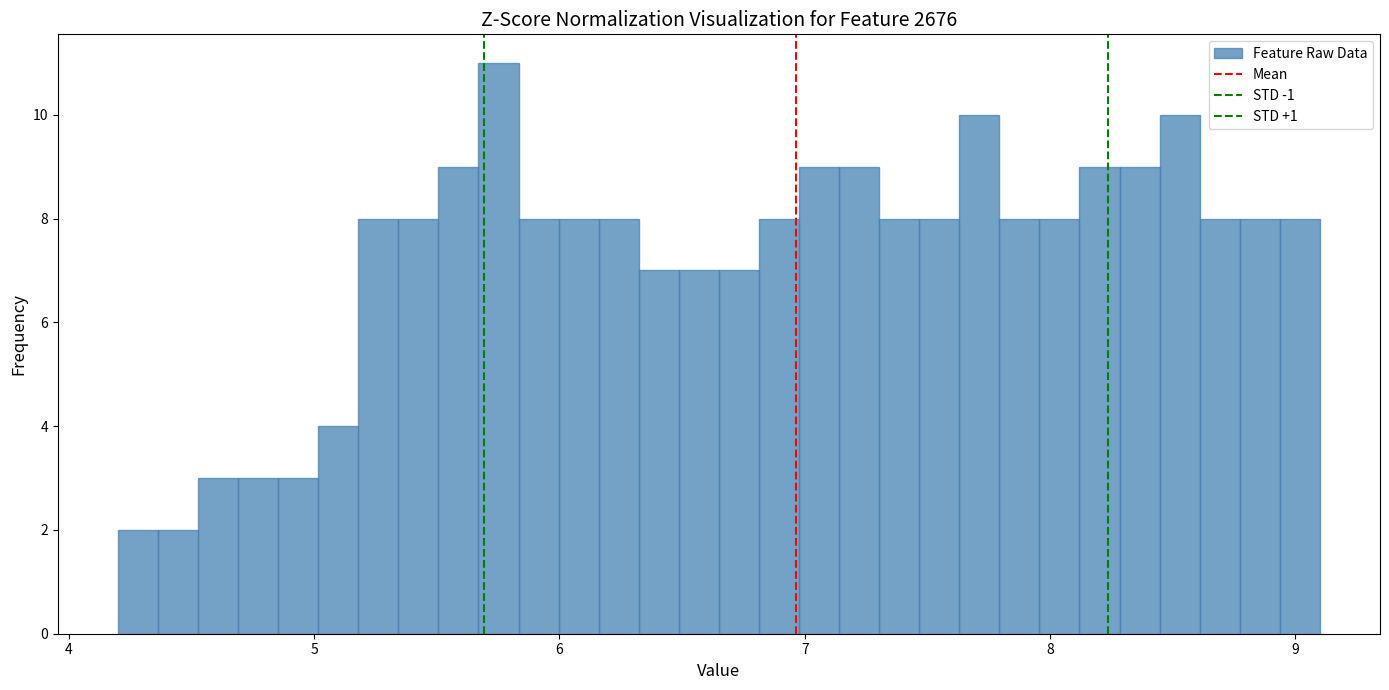

Around what value on the x-axis is the tallest bar? Give the approximate position of its centre, as read against the axis.

5.8